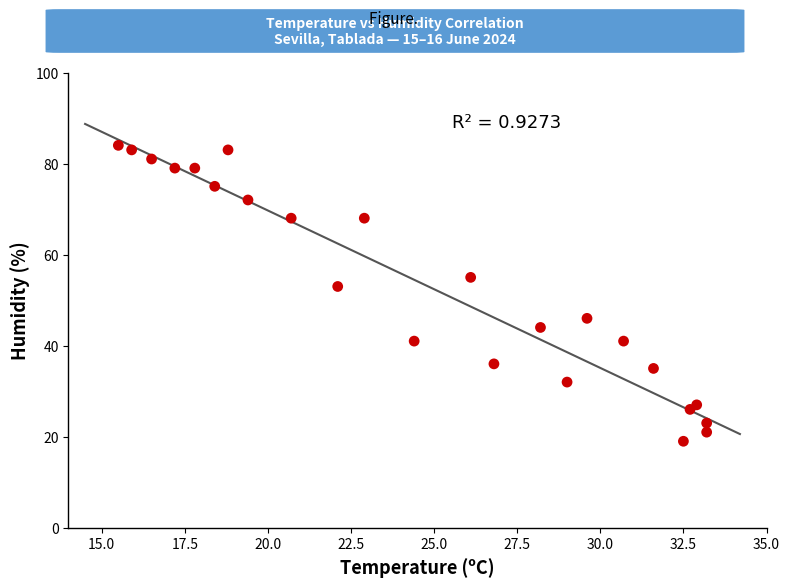

What is the range of Y values (max minus min)?

65